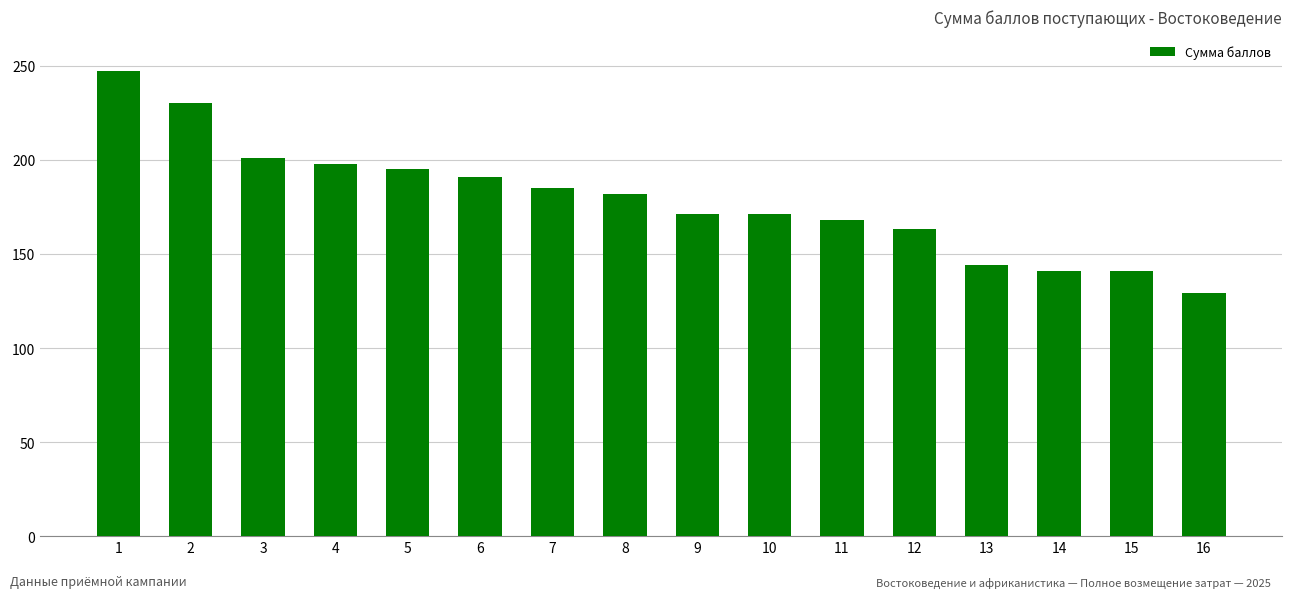

Approximately how many times larger is the value at 2 compared to 14?

1.6